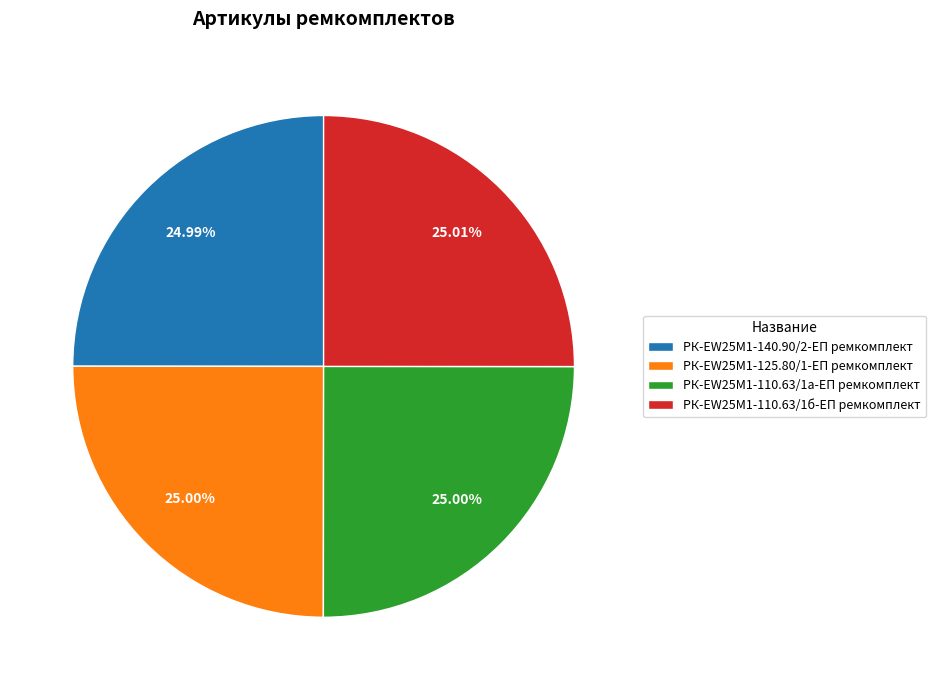

Does РК-EW25M1-110.63/1а-ЕП ремкомплект represent more than half of the total?

No